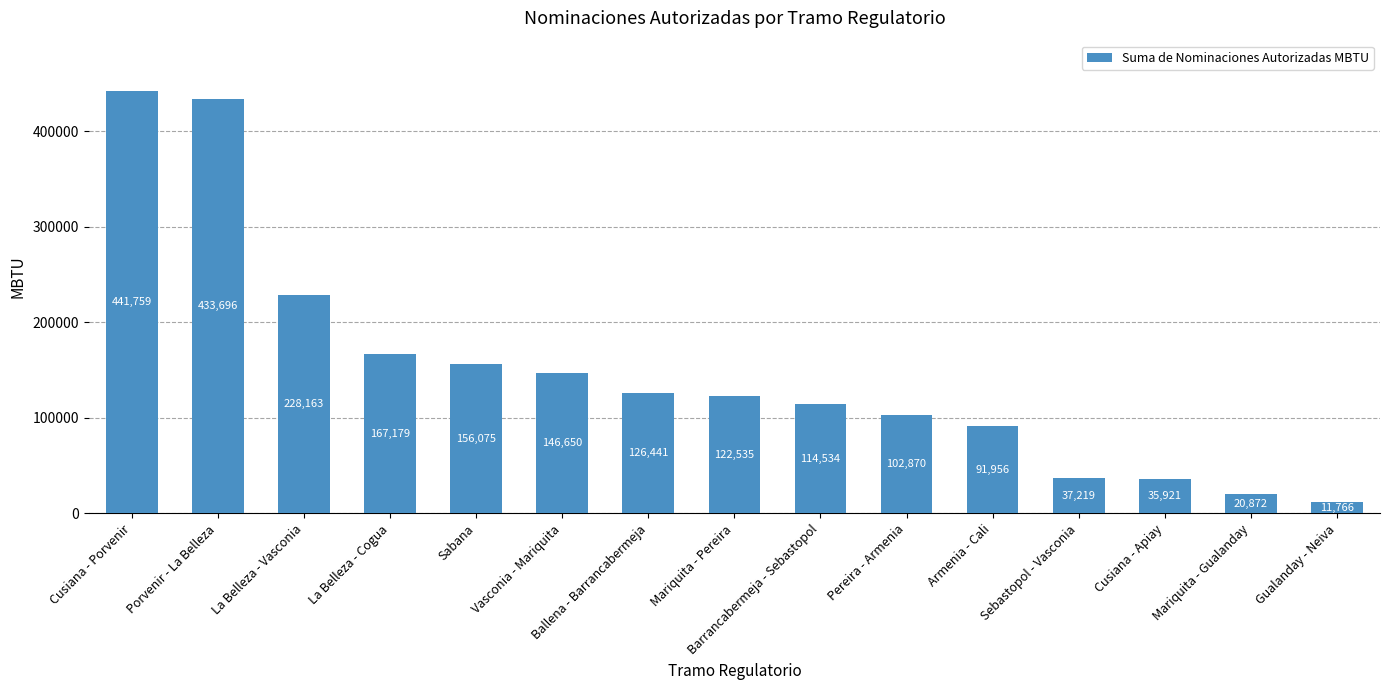

True or false: the data shows 346170.4 at La Belleza - Vasconia.

False